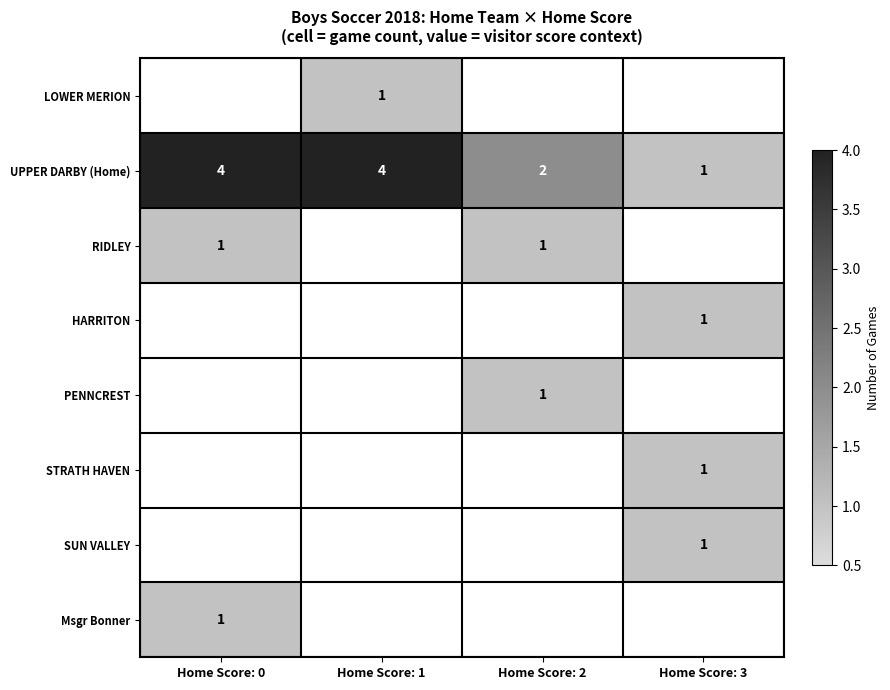

The RIDLEY series shows 1 at Home Score: 0. True or false?

True